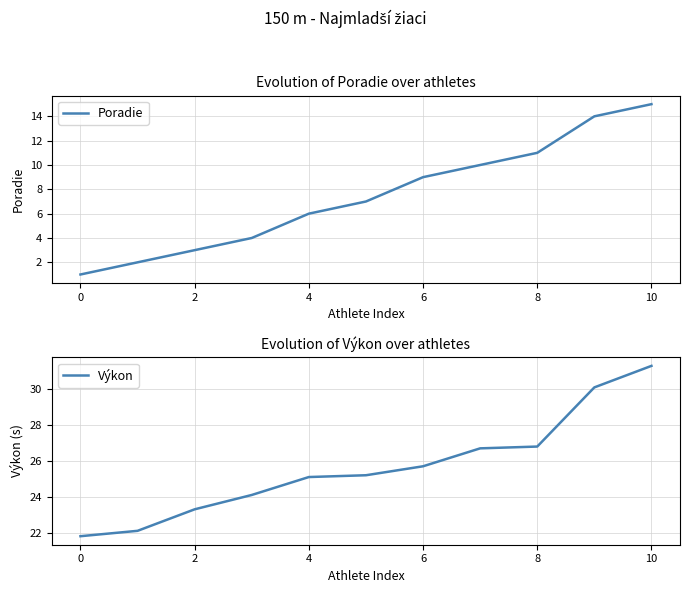

How many values in the Poradie series are below 7?

5